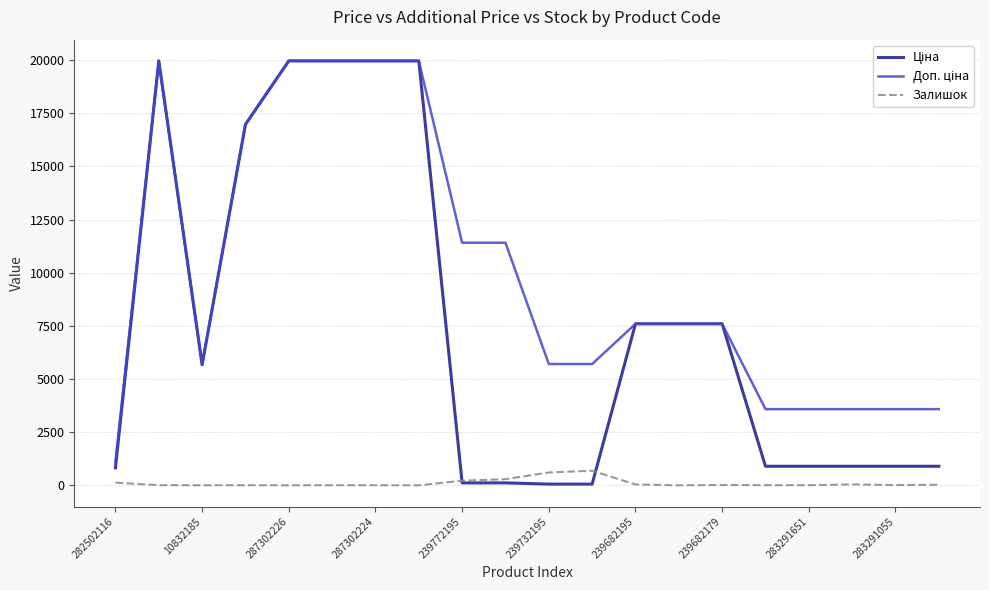

What is the greatest value displayed?

19964.2